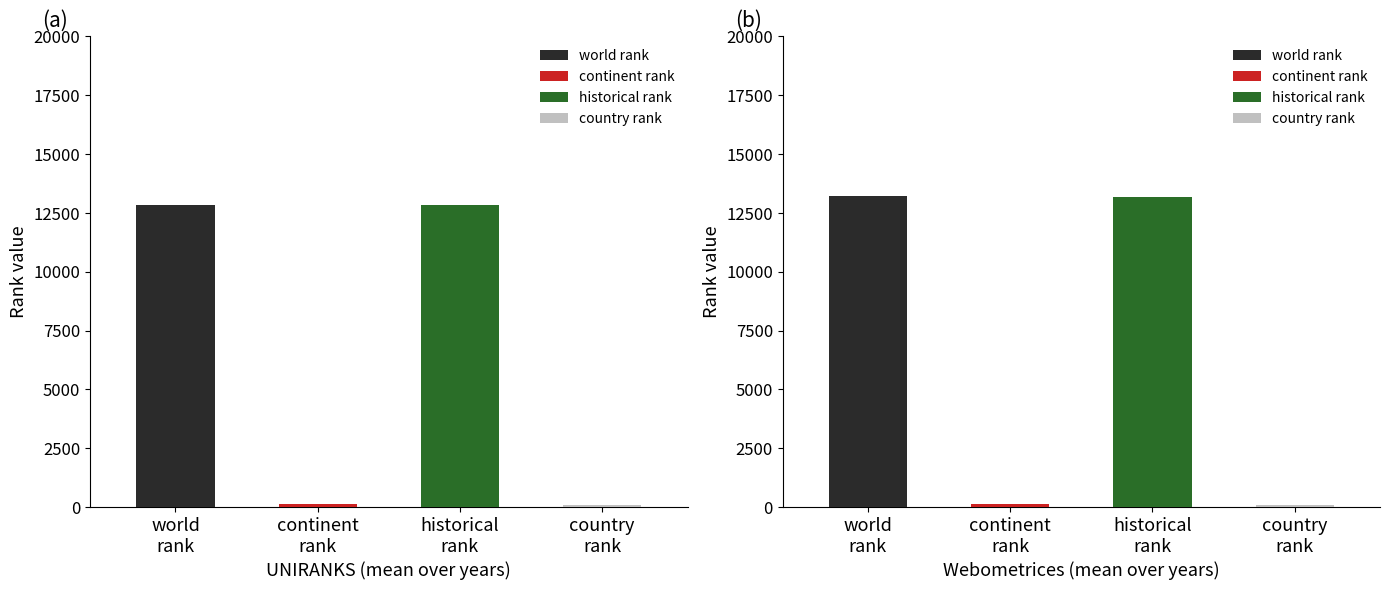

Is the value of world rank at 1996 greater than the value of country rank at 1997?

Yes